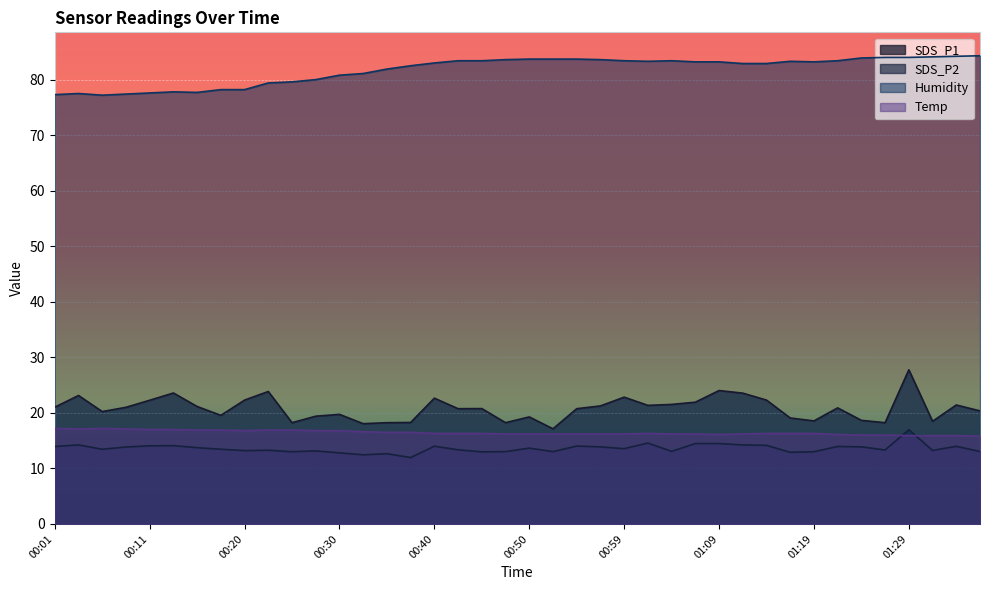

What is the sum of all SDS_P1 values?

831.7